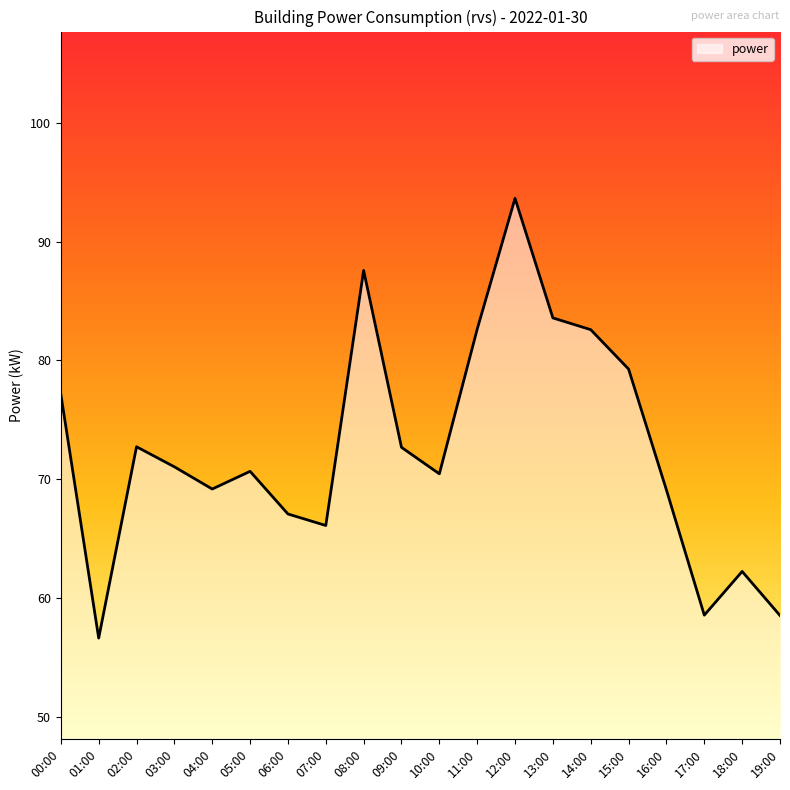

The chart shows a value of 83.6 at 13:00. True or false?

True